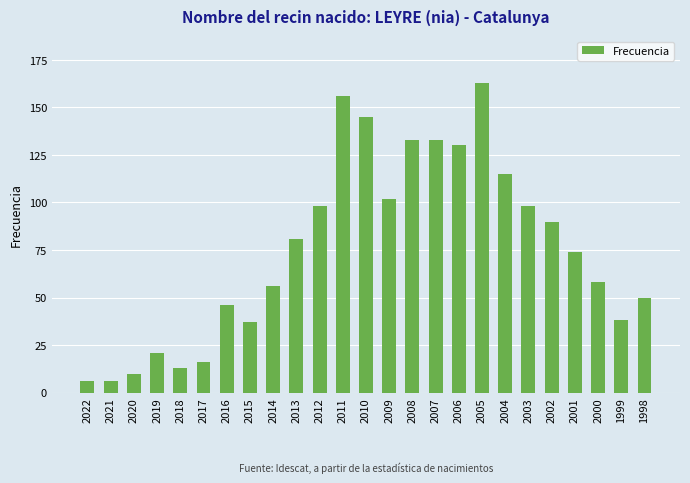

What is the difference between the second highest and minimum values?

150